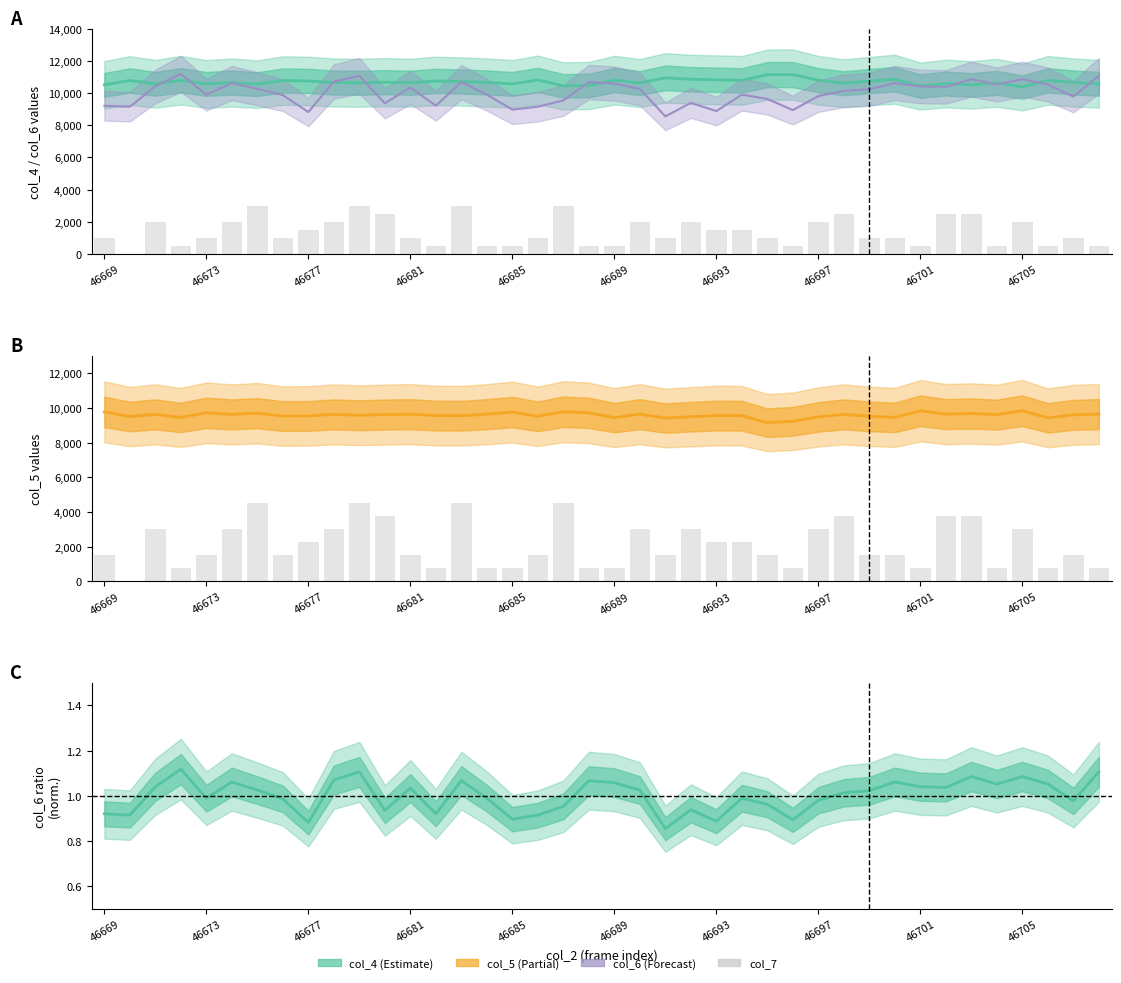

How many categories are shown in the chart?

40